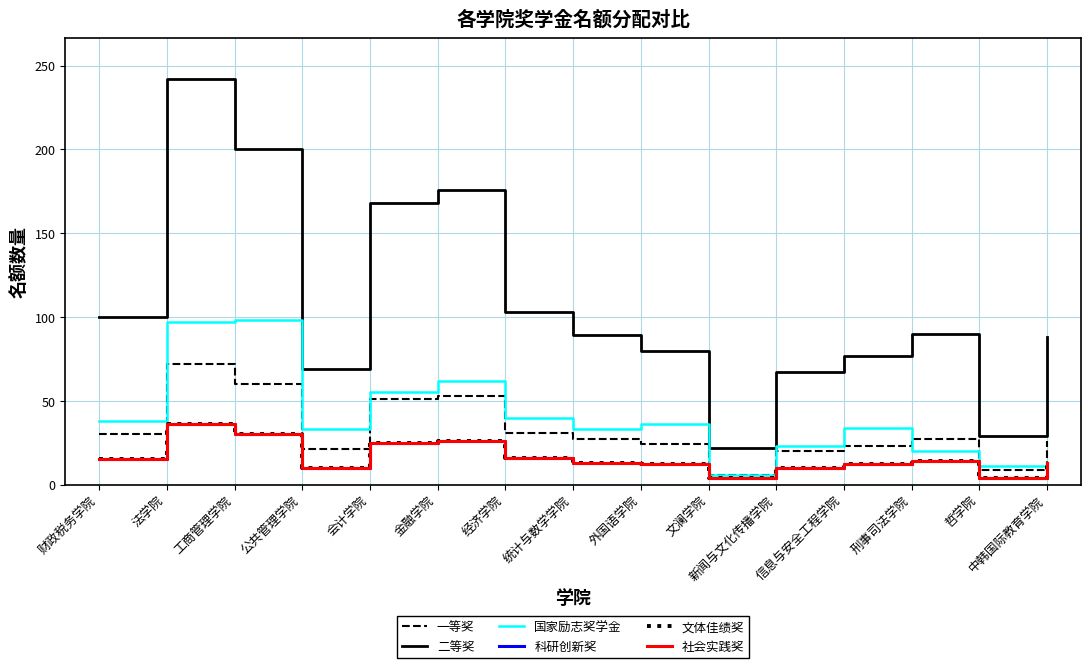

What is the value of the 科研创新奖 point at the 7th from the left?

16